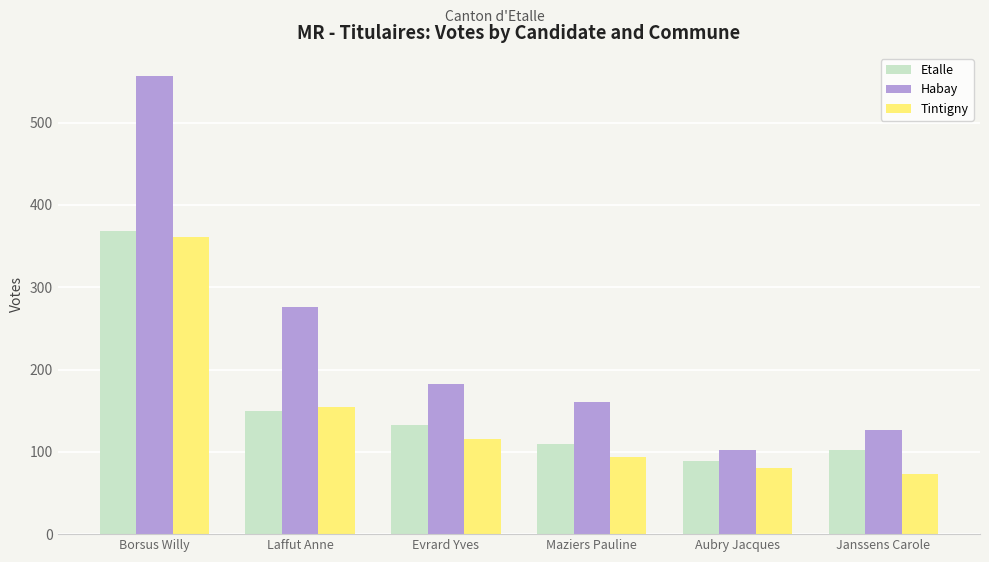

What is the approximate value of Etalle at Janssens Carole, to the nearest 10?

100